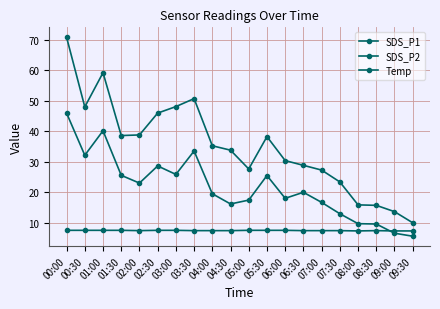

What is the difference between the highest and lowest values at 01:00?

51.7